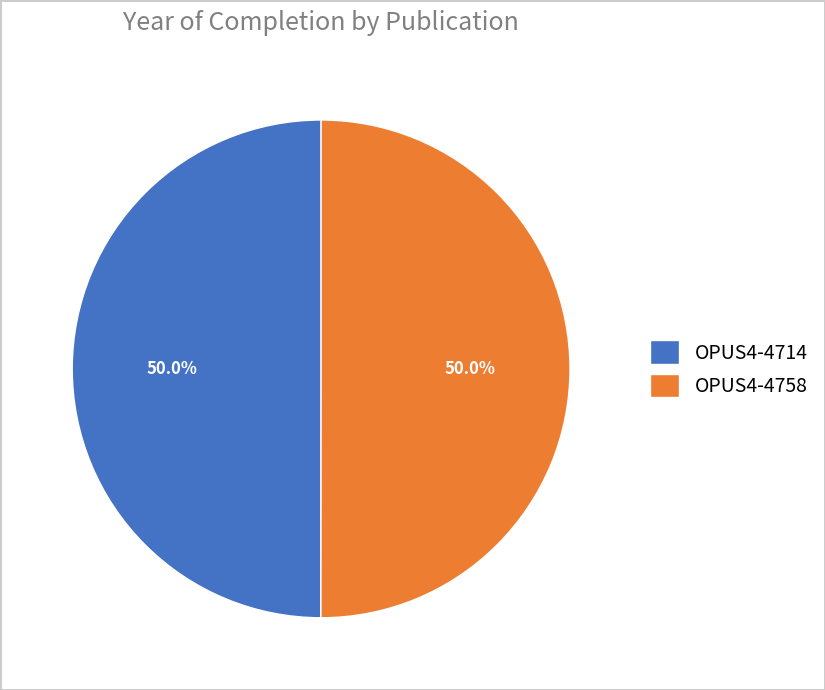

To the nearest percent, what is the combined percentage of OPUS4-4758 and OPUS4-4714?

100%